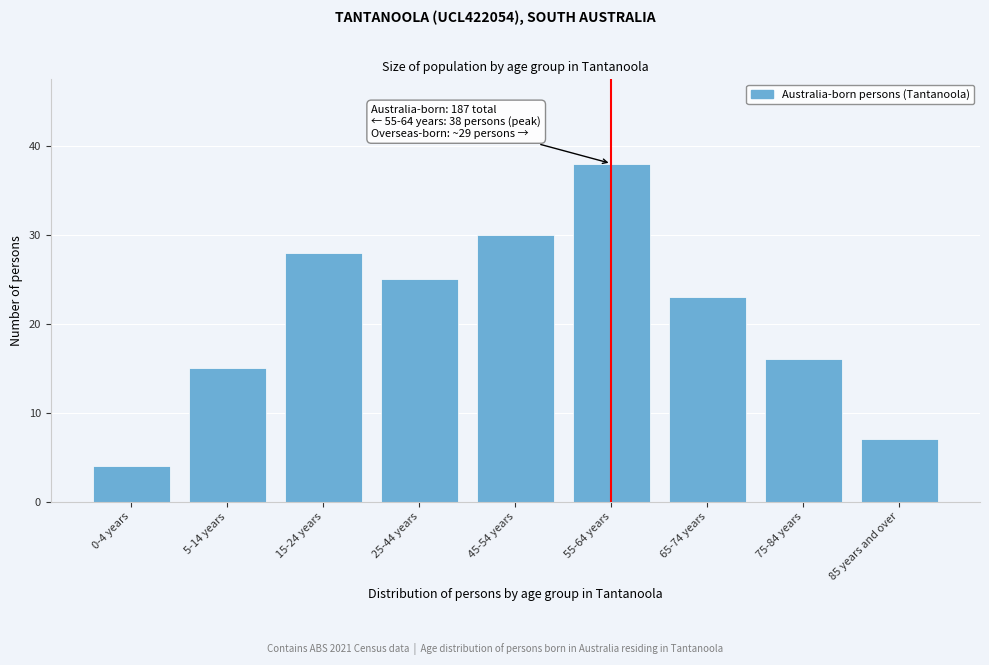

Reading left to right, extract all data points from this chart.

4	15	28	25	30	38	23	16	7